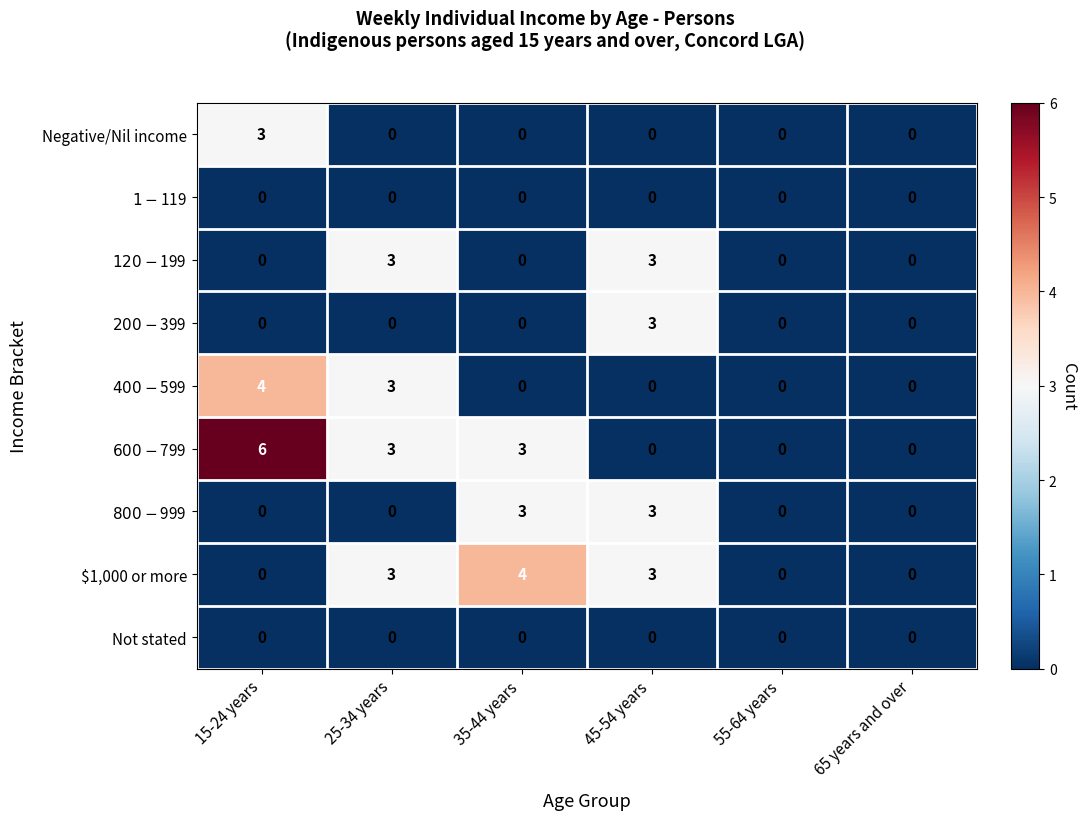

What is the total value across all series at 45-54 years?

12